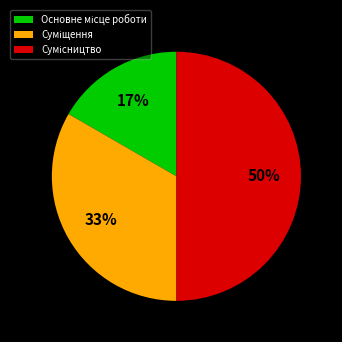

To the nearest percent, what is the difference between the largest and smallest slice percentages?

33%